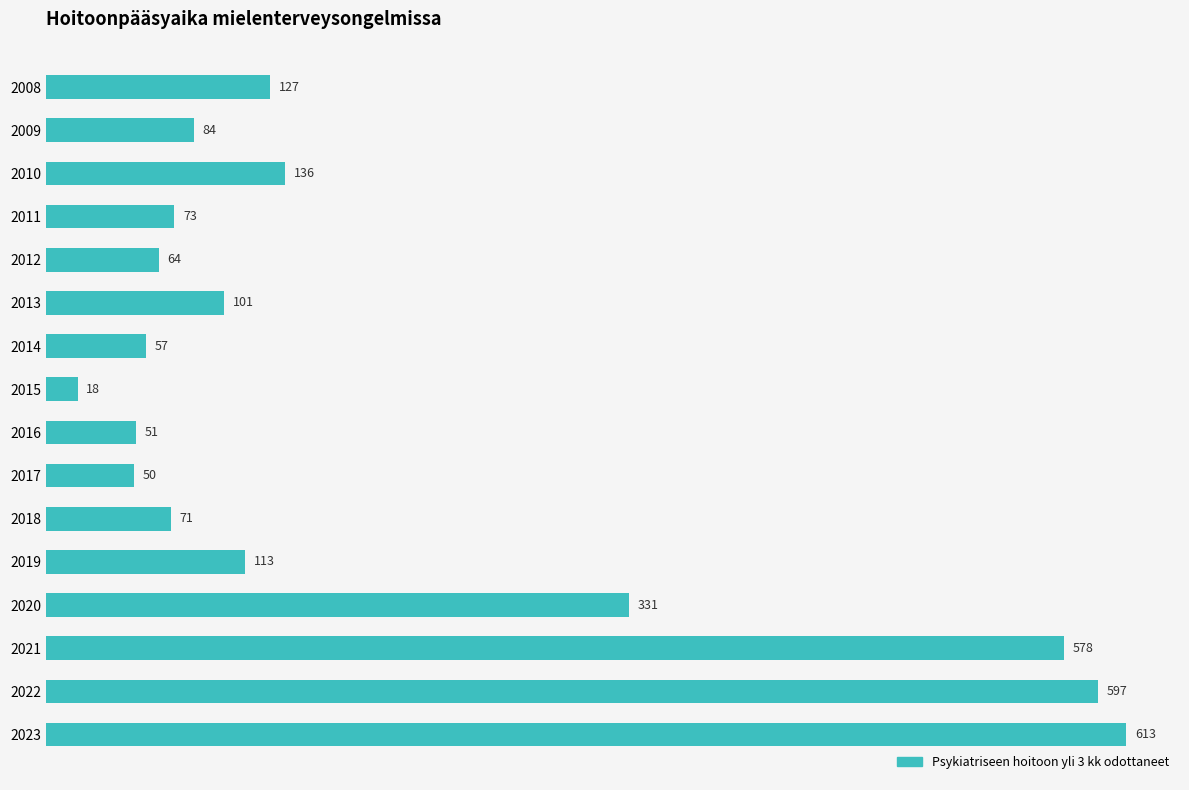

What is the change in value from 2018 to 2021?

+507